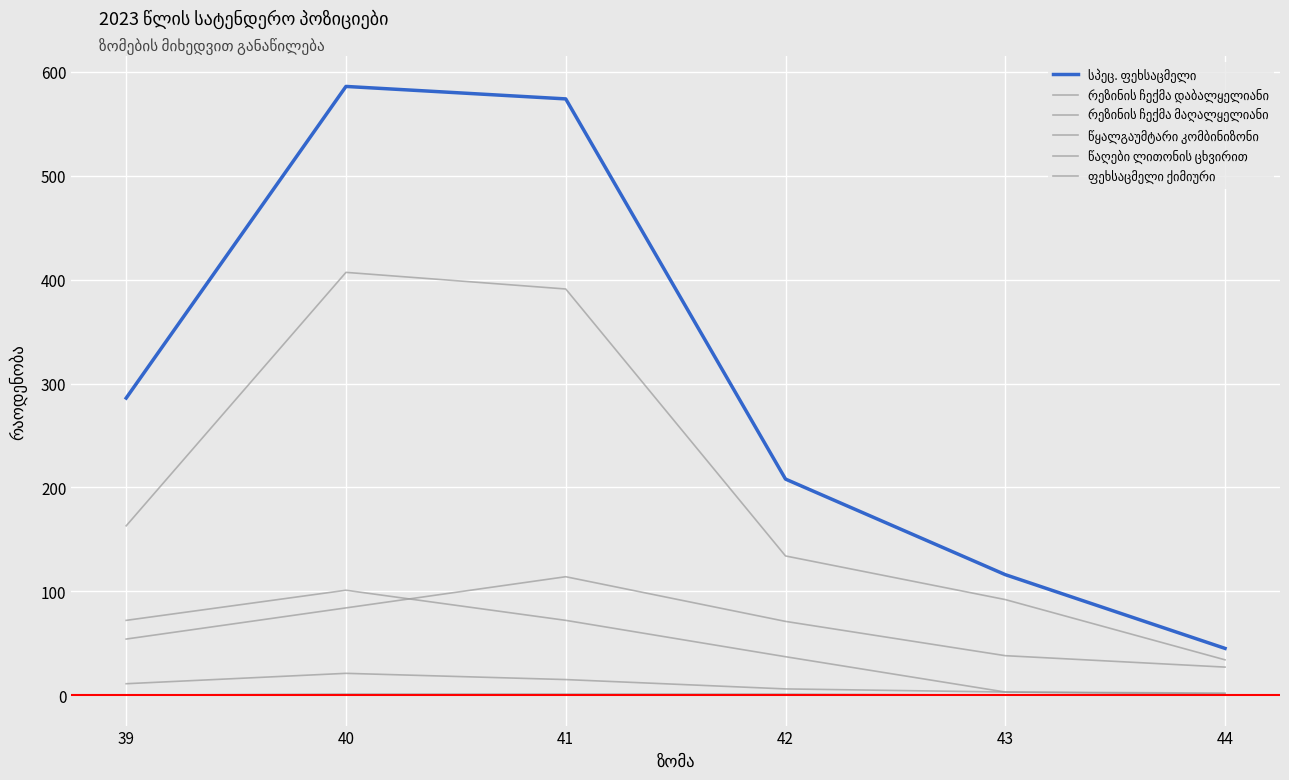

What is the difference between the highest and lowest values at 42?

207